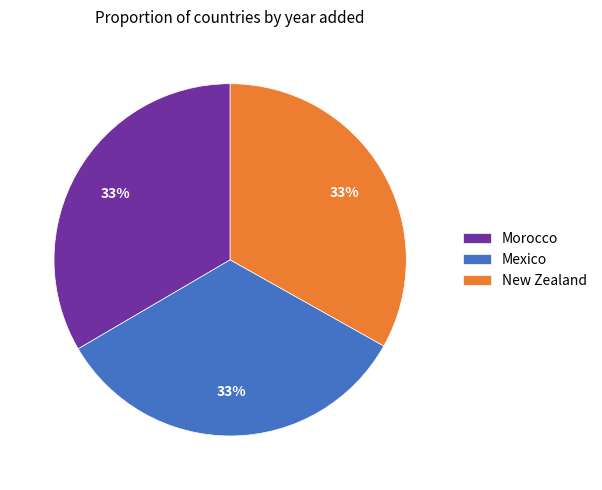

Approximately how many times larger is the value at Morocco compared to Mexico?

1.0